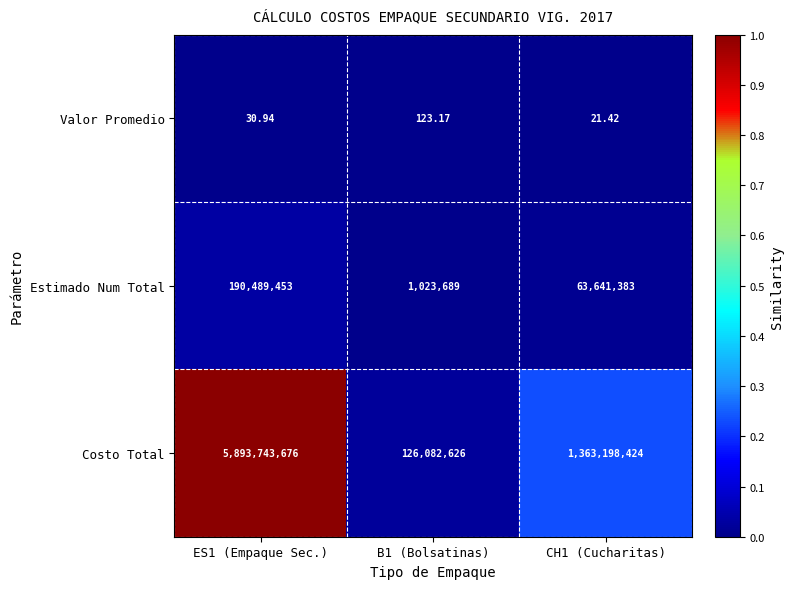

At ES1 (Empaque Sec.), list the series in order from smallest to largest.

Valor Promedio, Estimado Num Total, Costo Total